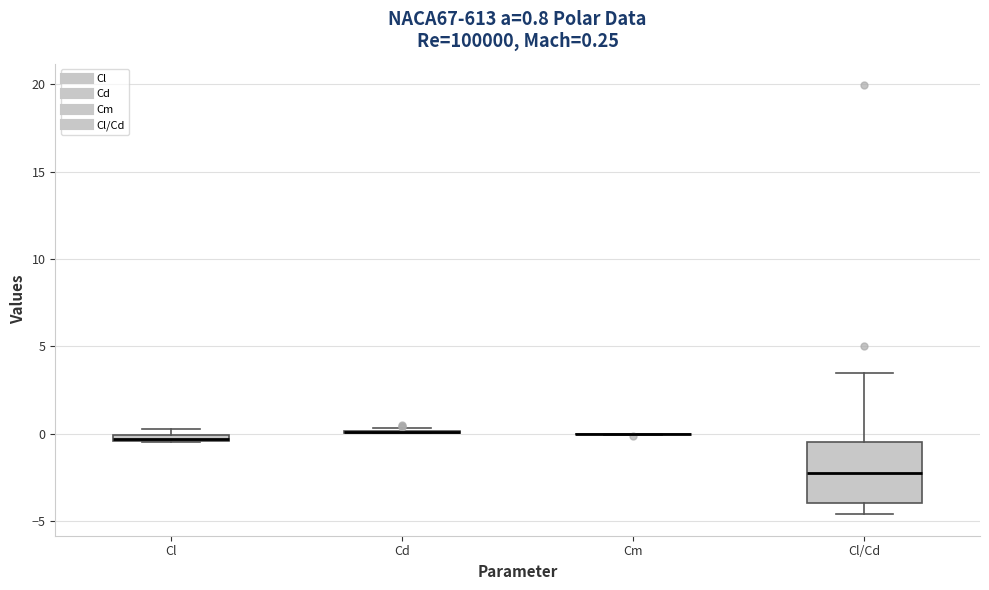

Comparing the boxes themselves (not the whiskers), which one is the tallest?

Cl/Cd